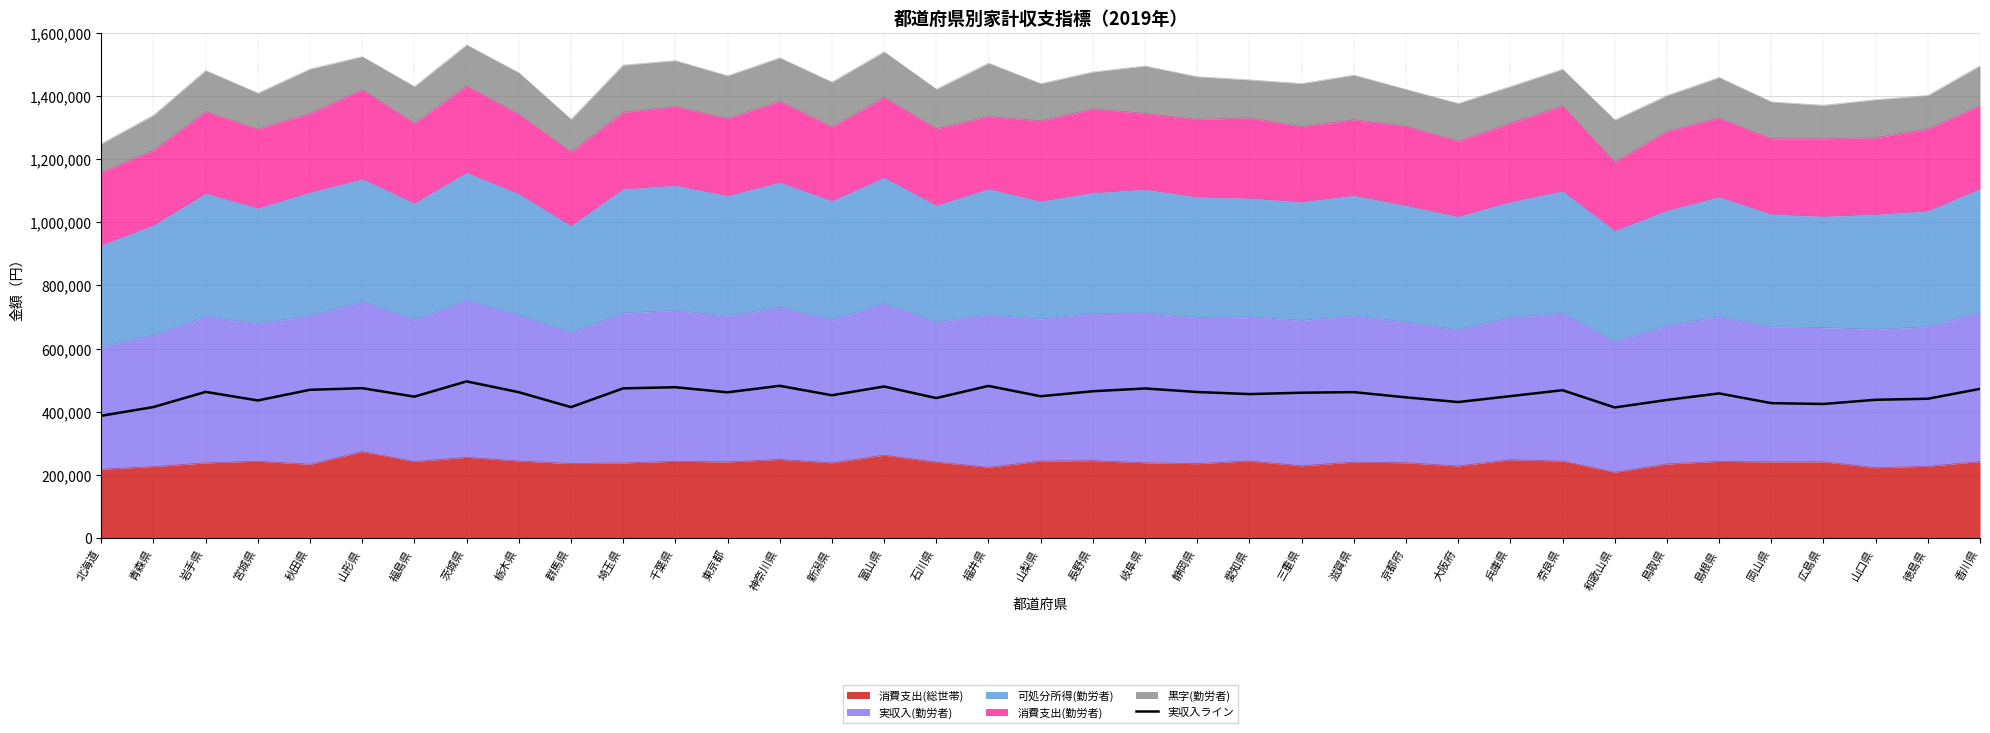

At which category does the data reach its first local valley?

宮城県